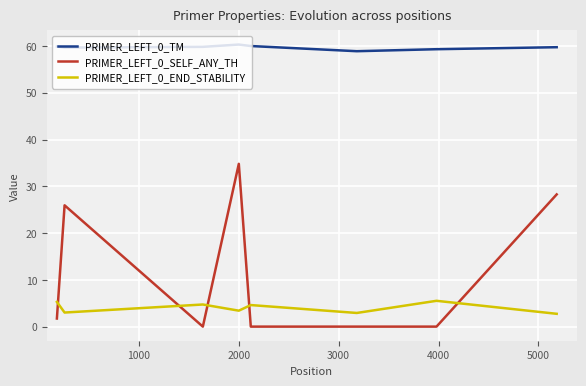

True or false: PRIMER_LEFT_0_END_STABILITY and PRIMER_LEFT_0_TM cross at least once.

False